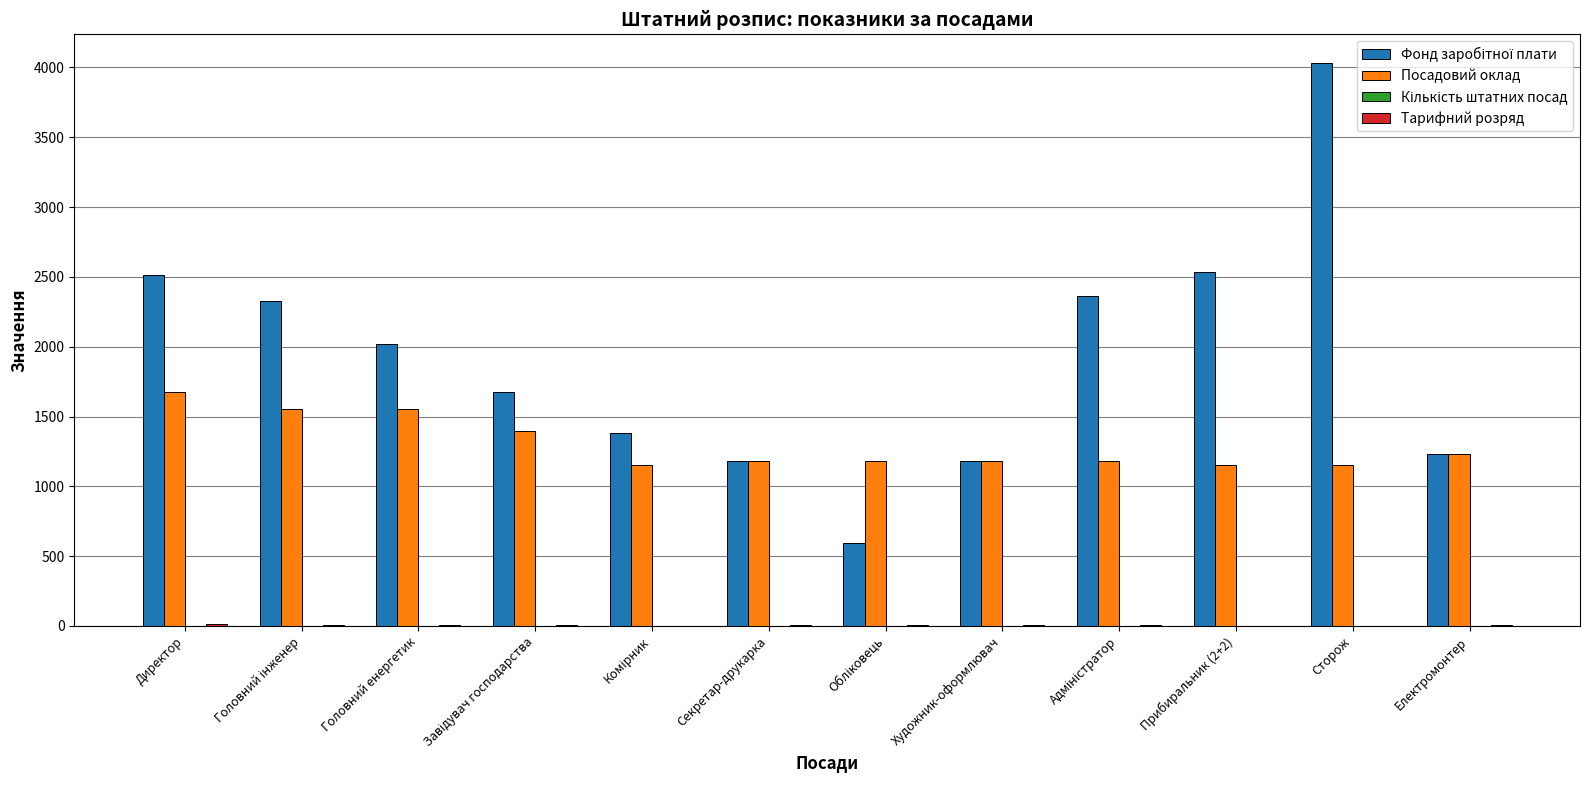

Which category has the highest value in the Посадовий оклад series?

Директор